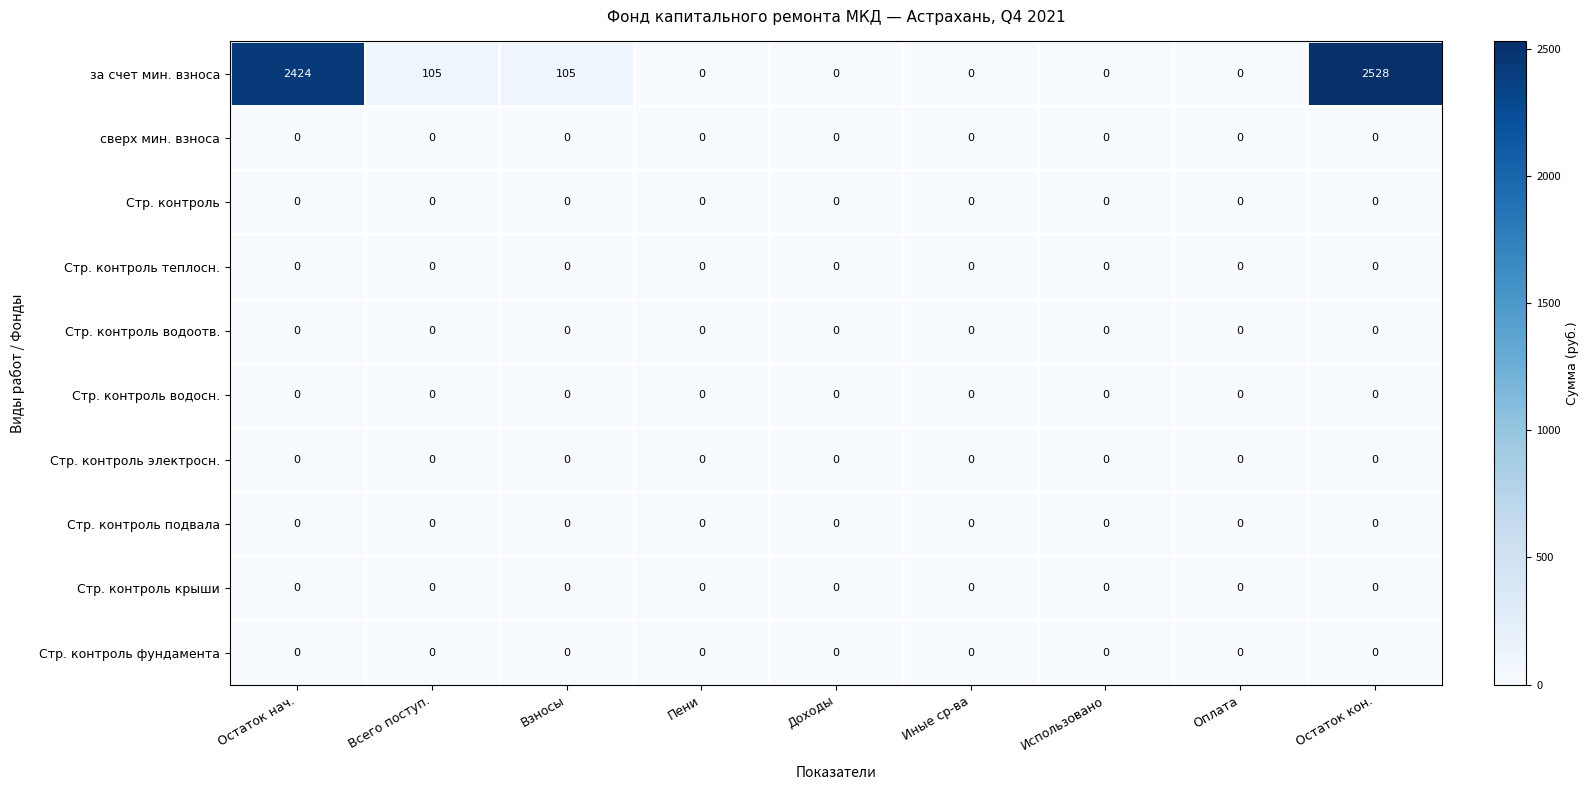

At which category does the chart reach its peak across all series?

Остаток кон.